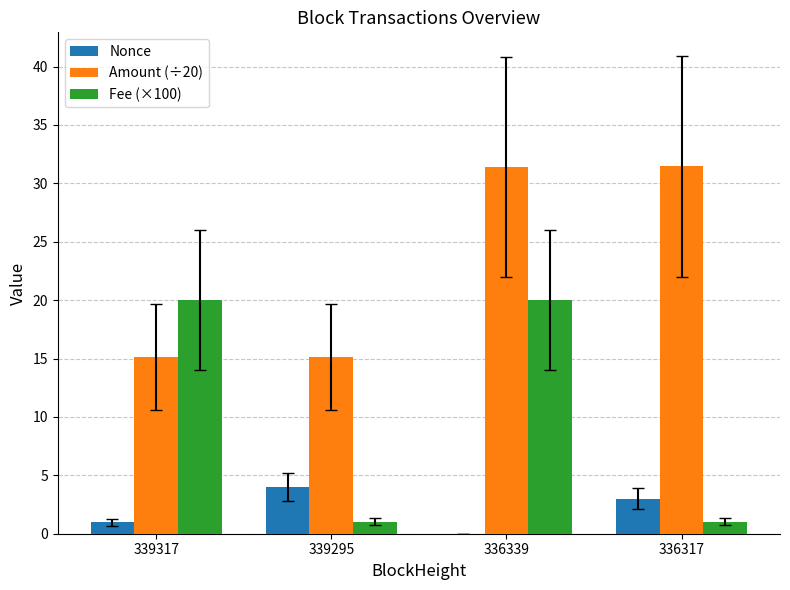

The Nonce series shows 0.0 at 336339. True or false?

True